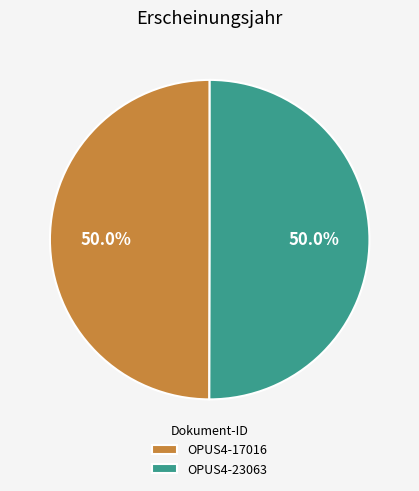

Combined, do OPUS4-23063 and OPUS4-17016 account for over 50%?

Yes